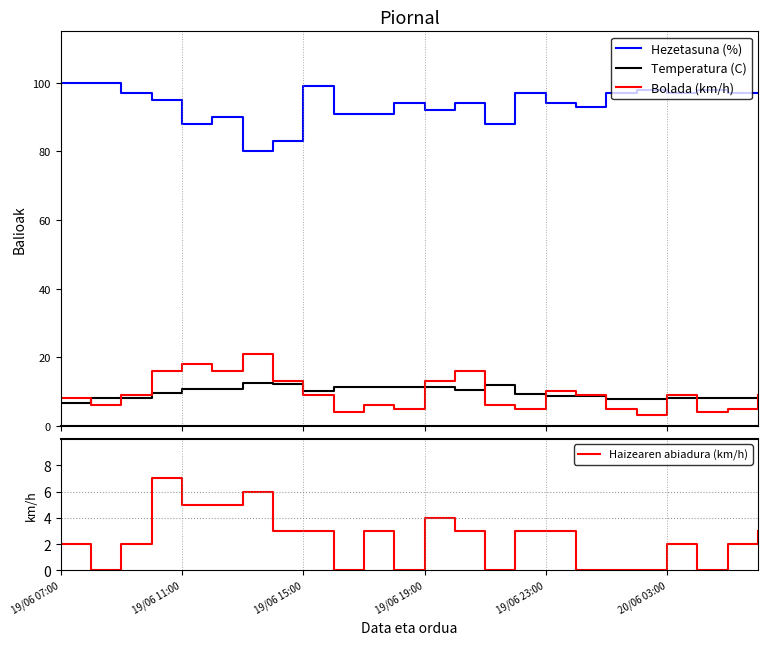

The value of Haizearen abiadura (km/h) at 20/06 03:00 is 1.2. True or false?

False